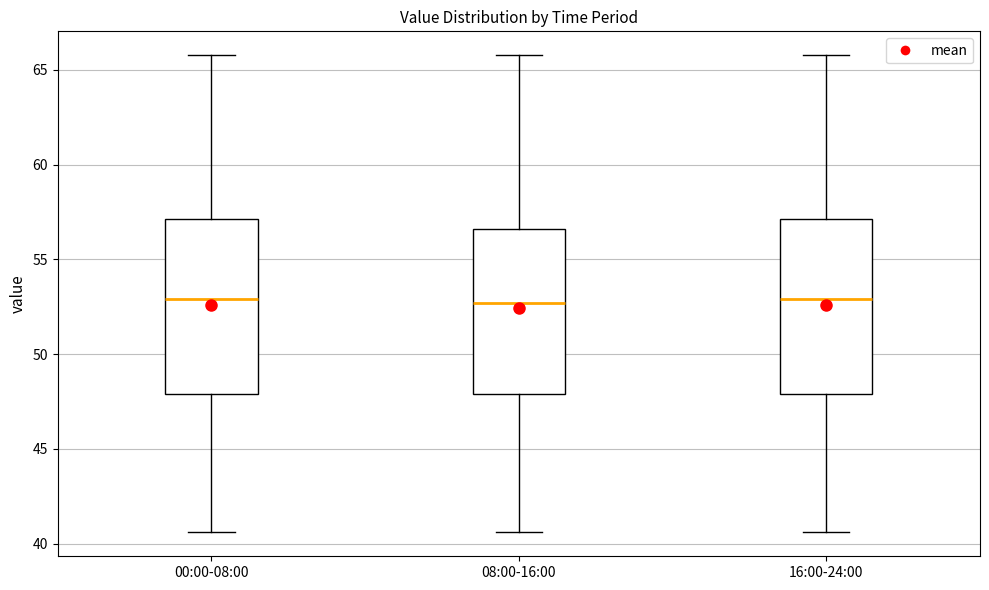

Reading left to right, read every box against the y-axis: the position of its median line, the range the box covers, and the ends of its whiskers. The values are not printed on the chart, so give them approximately, as read against the axis.

00:00-08:00: median 53.0, box 48.0 to 57.0, whiskers 40.5 to 66.0
08:00-16:00: median 52.5, box 48.0 to 56.5, whiskers 40.5 to 66.0
16:00-24:00: median 53.0, box 48.0 to 57.0, whiskers 40.5 to 66.0